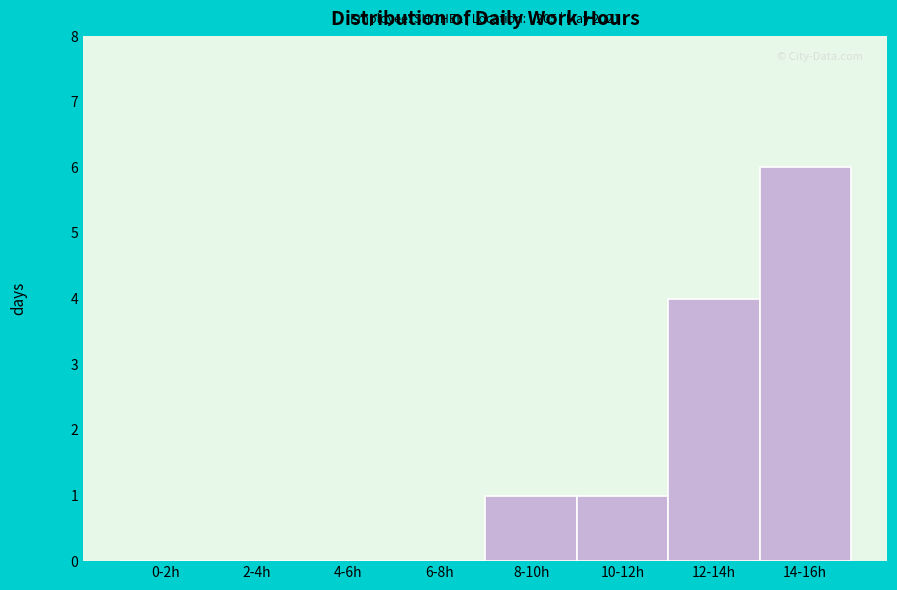

Reading right to left, extract all data points from this chart.

14-16h=6	12-14h=4	10-12h=1	8-10h=1	6-8h=0	4-6h=0	2-4h=0	0-2h=0